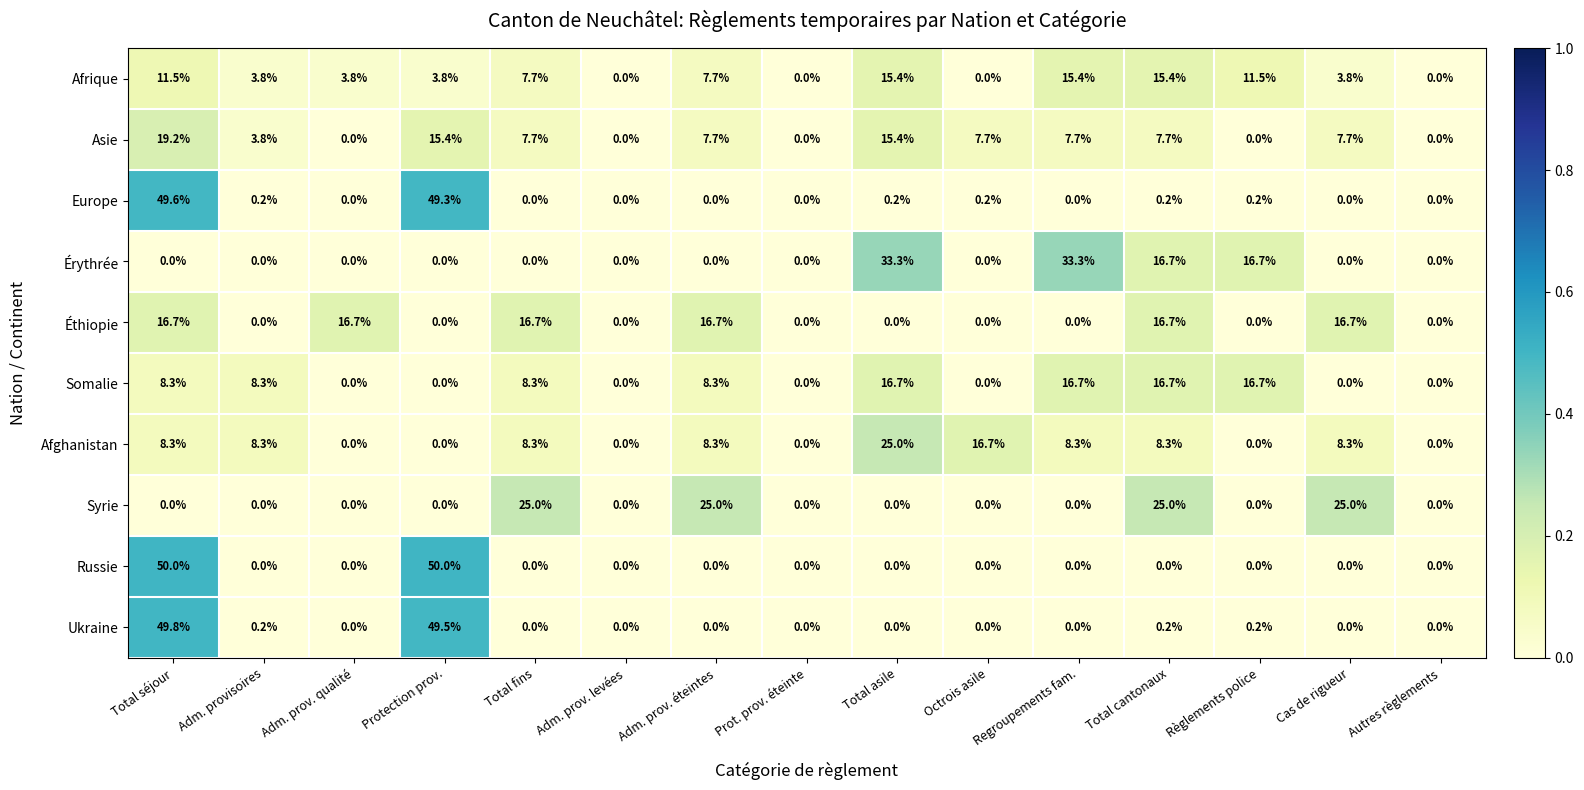

At which category is the sum across all series the highest?

Total séjour